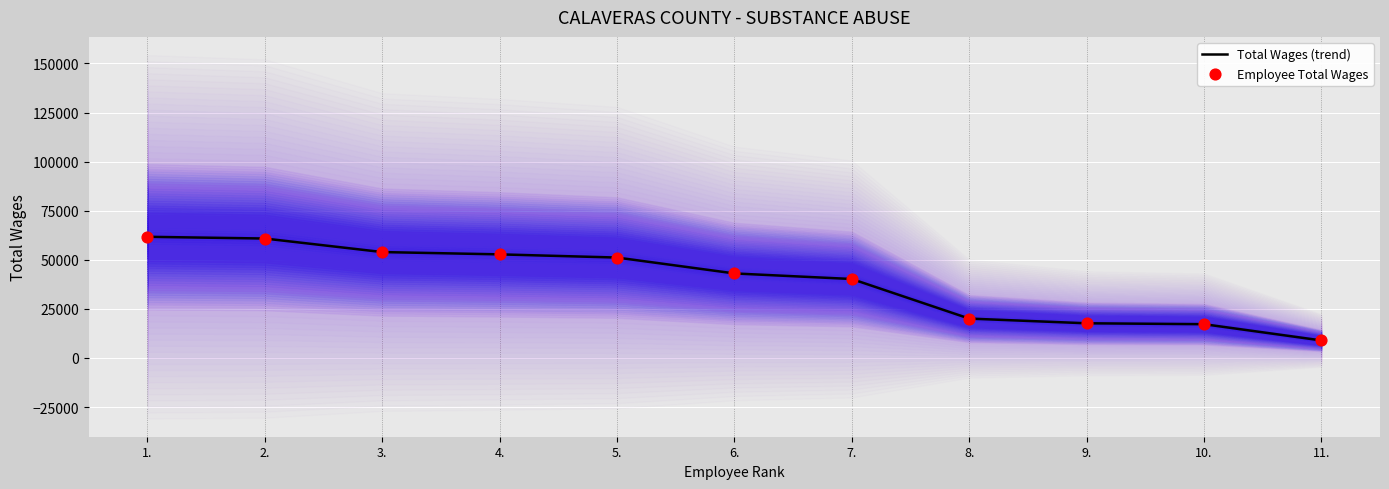

Which series has the widest spread of Y values?

Total Wages (trend)